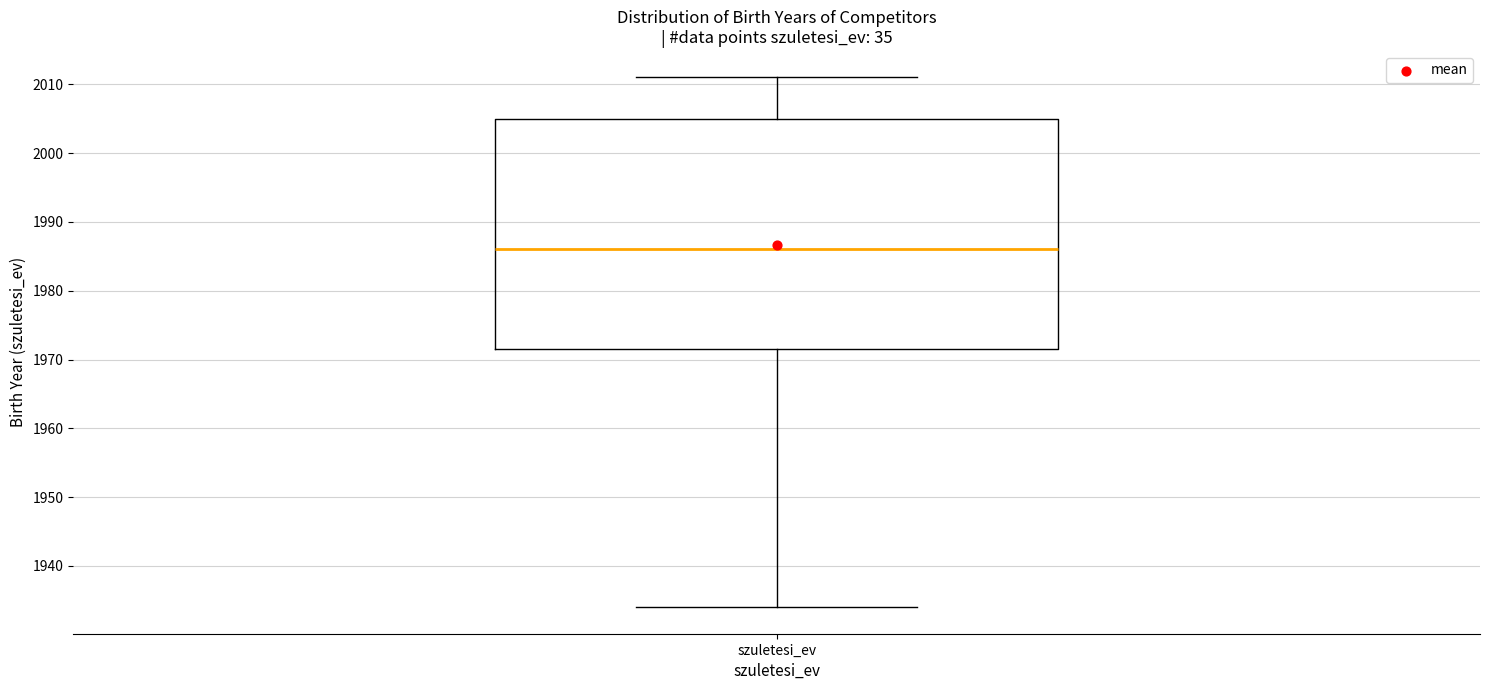

Transcribe this box plot: give where the median line is, the range the box spans, and where the two whiskers end, as read against the y-axis. The values are not printed on the chart, so give them approximately, as read against the axis.

median 1986, box 1972 to 2005, whiskers 1934 to 2011